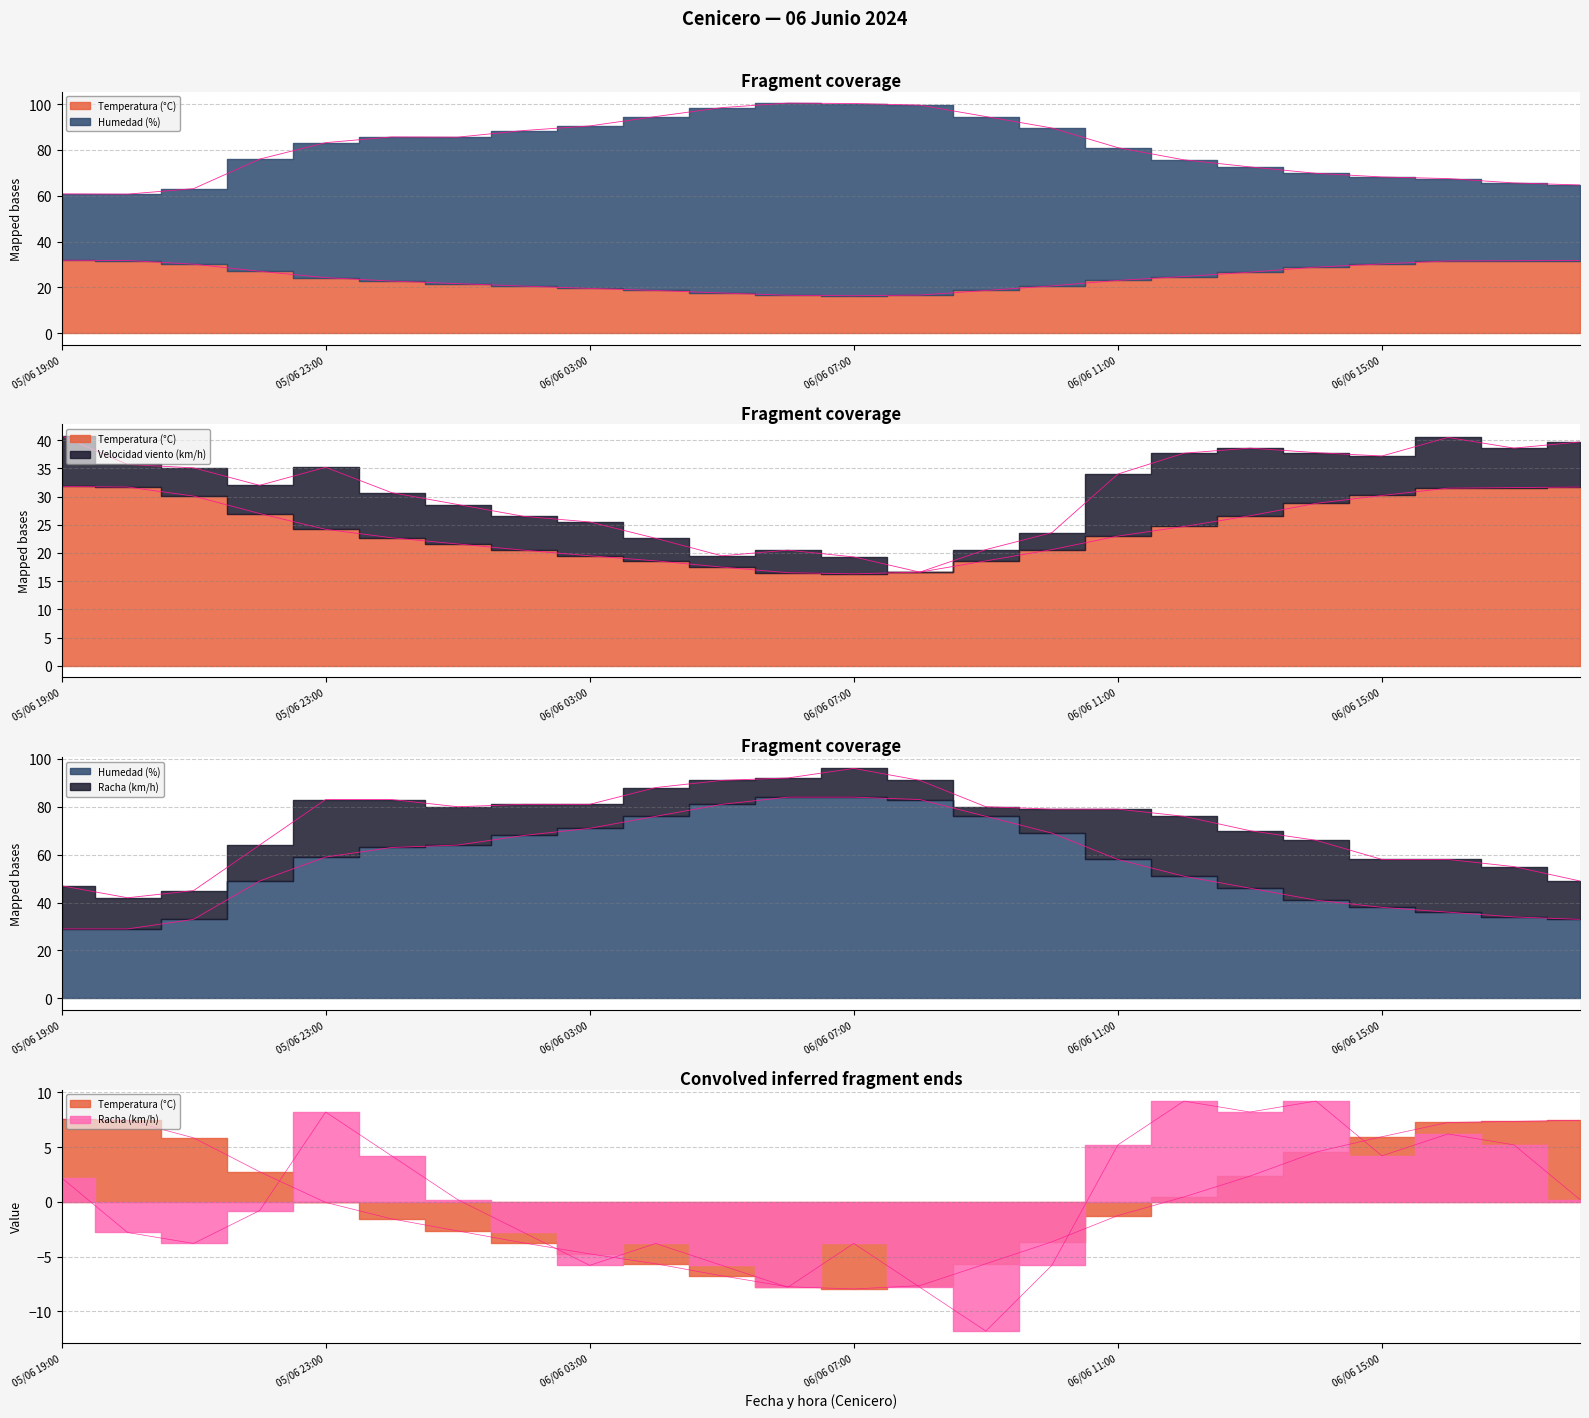

What is the total value across all series at 06/06 13:00?

80.8